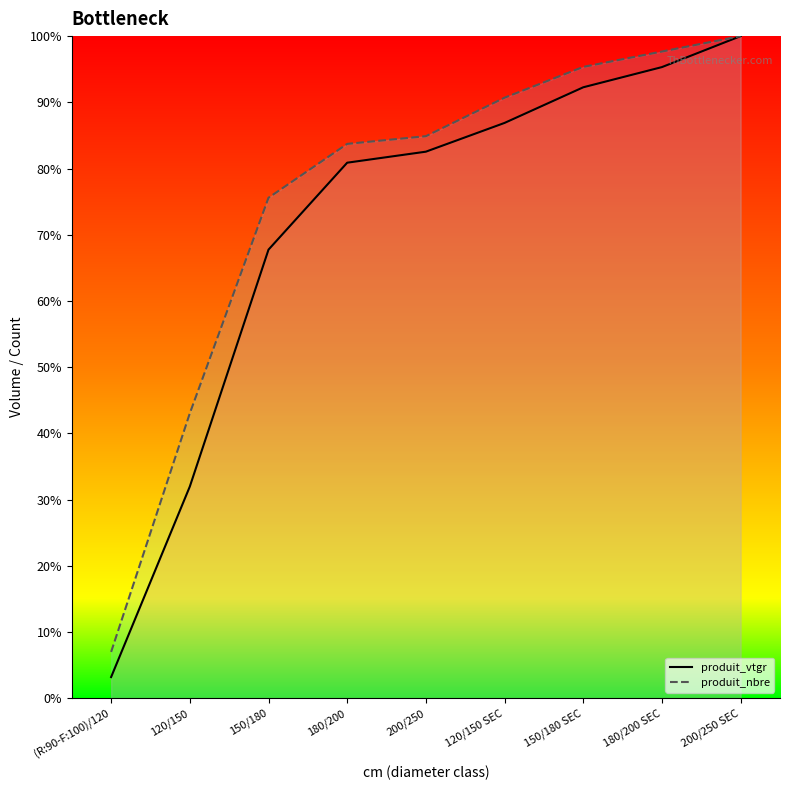

Reading right to left, list all the values displayed in this chart.

produit_vtgr (line): 100.0	95.3	92.3	86.9	82.5	80.9	67.7	32.0	3.2
produit_nbre (line): 100.0	97.7	95.3	90.7	84.9	83.7	75.6	43.0	7.0